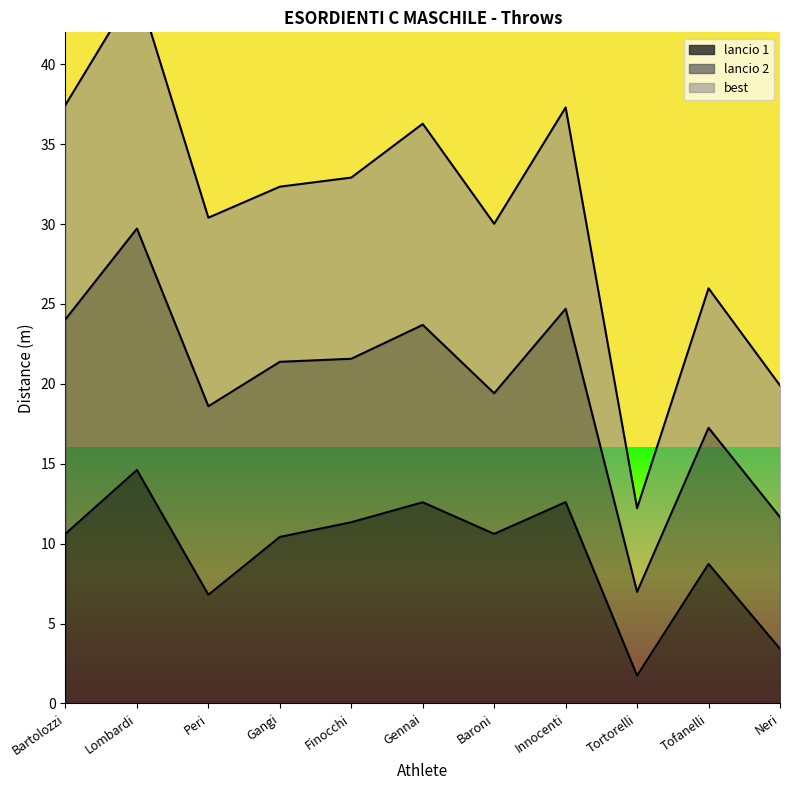

True or false: lancio 1 has a value of 5.1 at Lombardi.

False